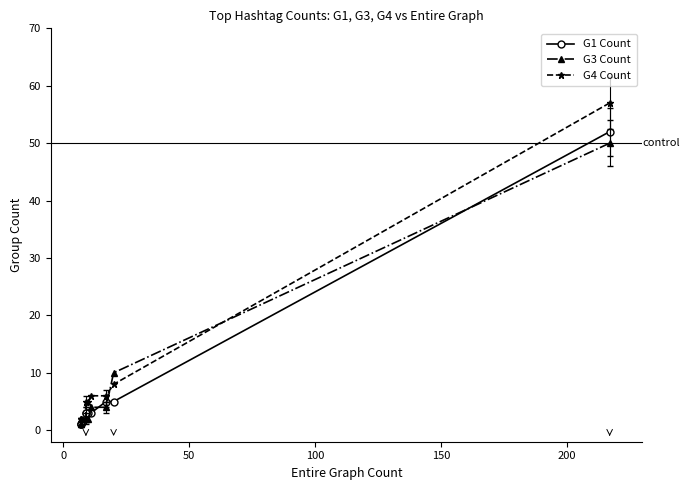

Is the value of G4 Count at 8 greater than the value of G1 Count at −50?

No